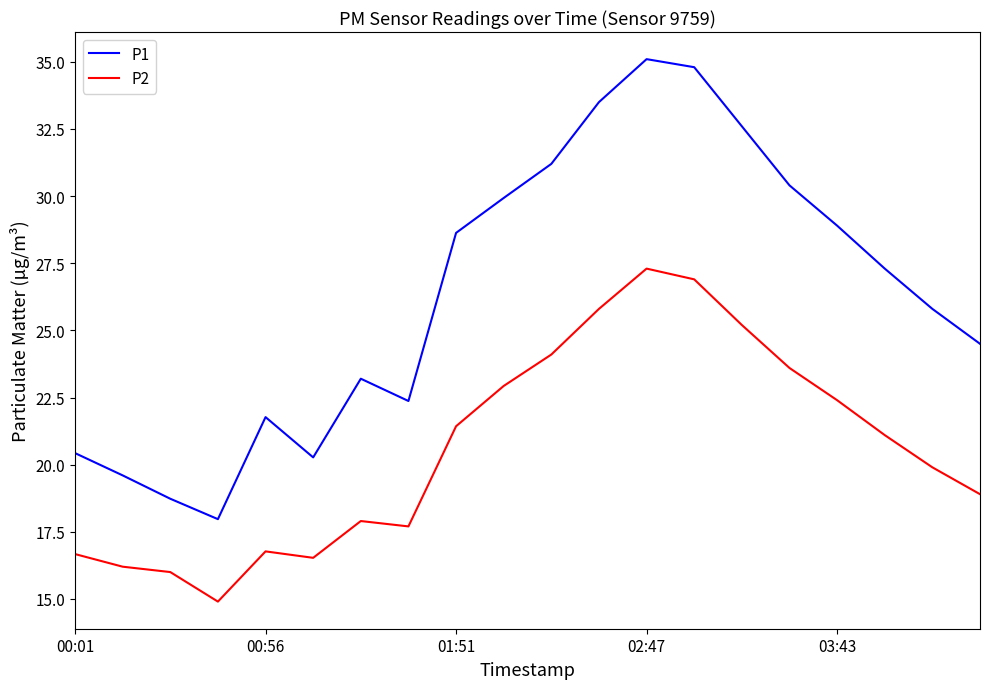

What are all the series names shown in the legend?

P1, P2